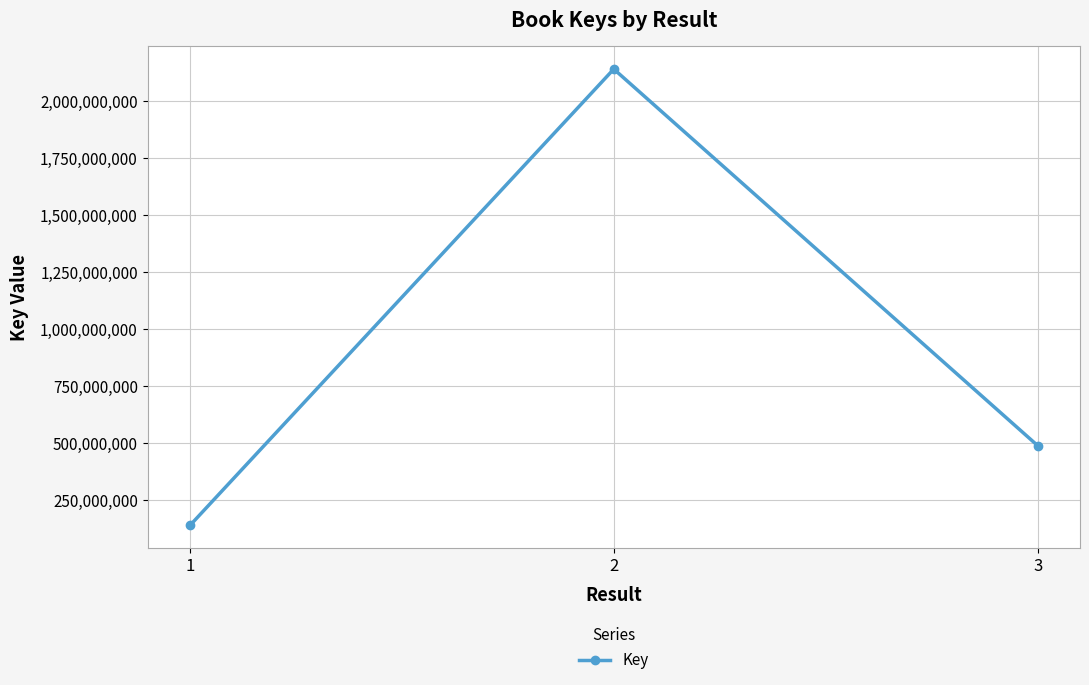

True or false: the data shows 183818705 at 3.

False